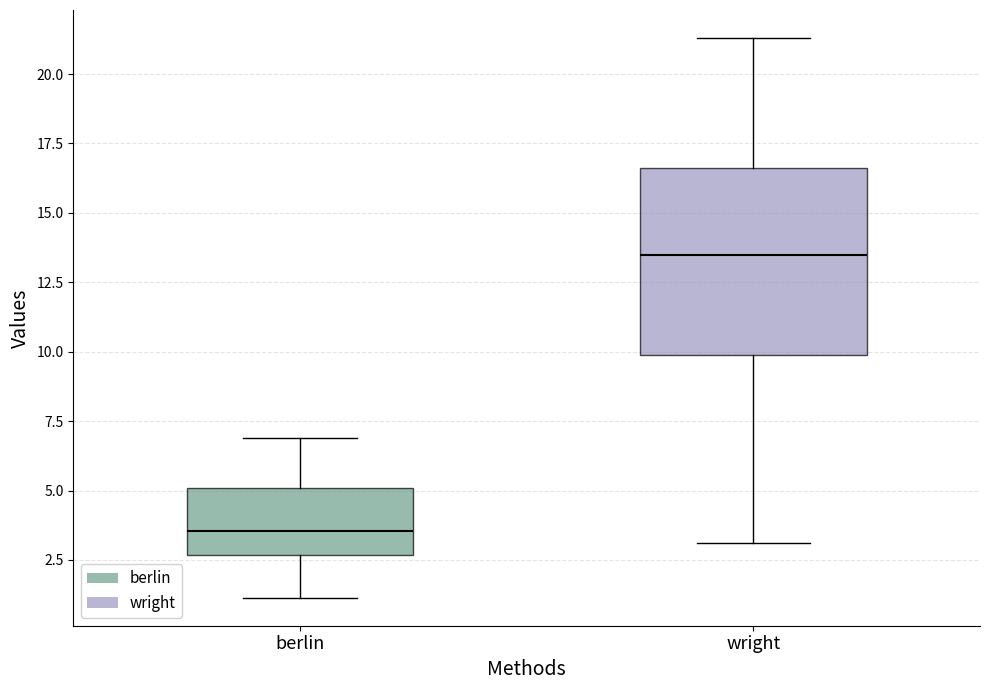

Comparing the boxes themselves (not the whiskers), which one is the tallest?

wright